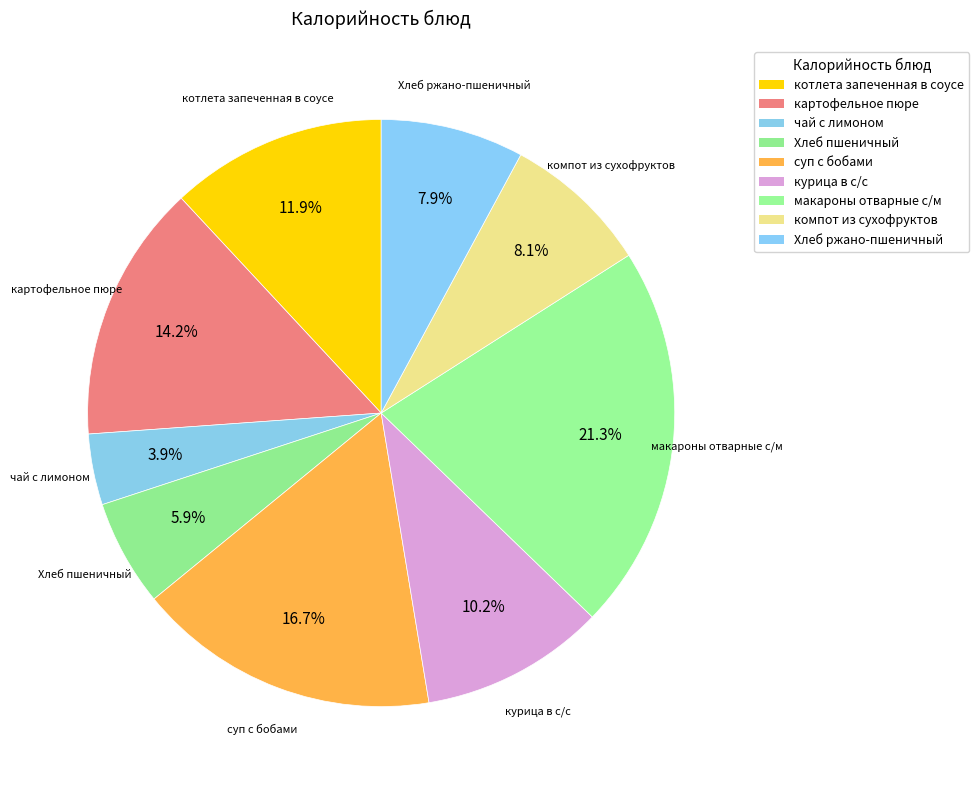

Does any single category account for the majority?

No